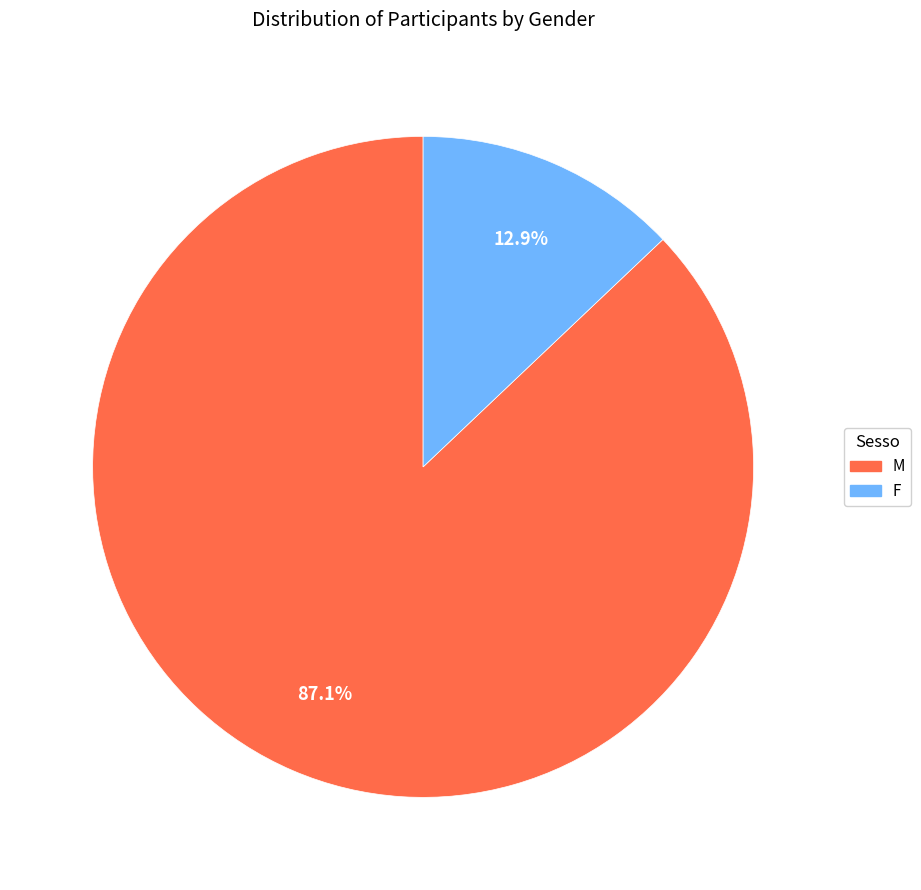

Which category has the smallest portion of the pie?

F